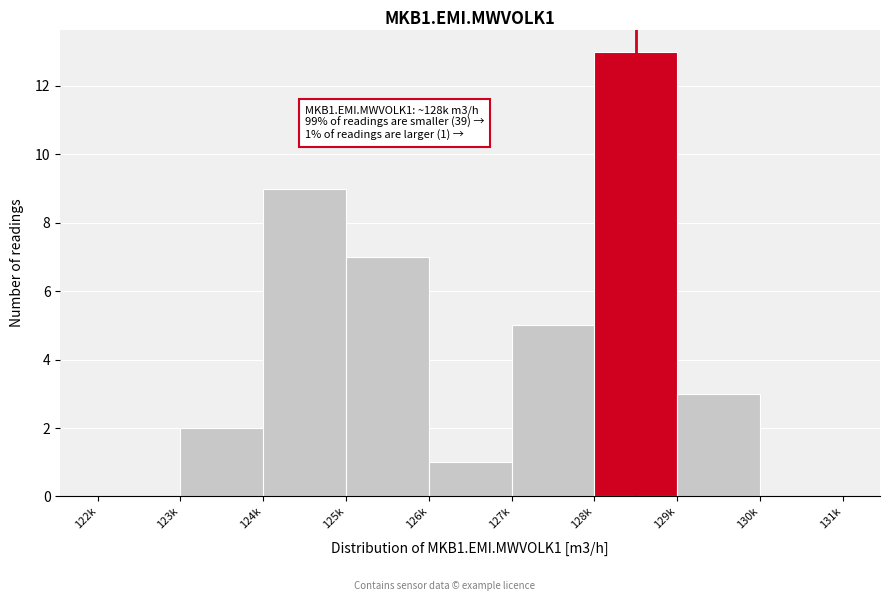

Reading left to right, list all the values displayed in this chart.

122k=0	123k=2	124k=9	125k=7	126k=1	127k=5	128k=13	129k=3	130k=0